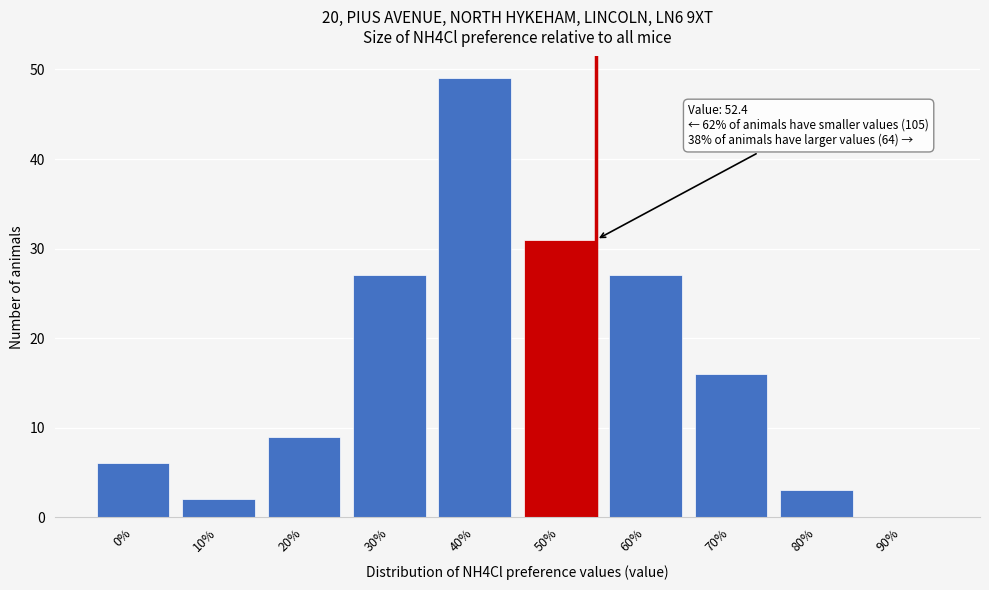

Reading left to right, extract all data points from this chart.

0%=6	10%=2	20%=9	30%=27	40%=49	50%=31	60%=27	70%=16	80%=3	90%=0